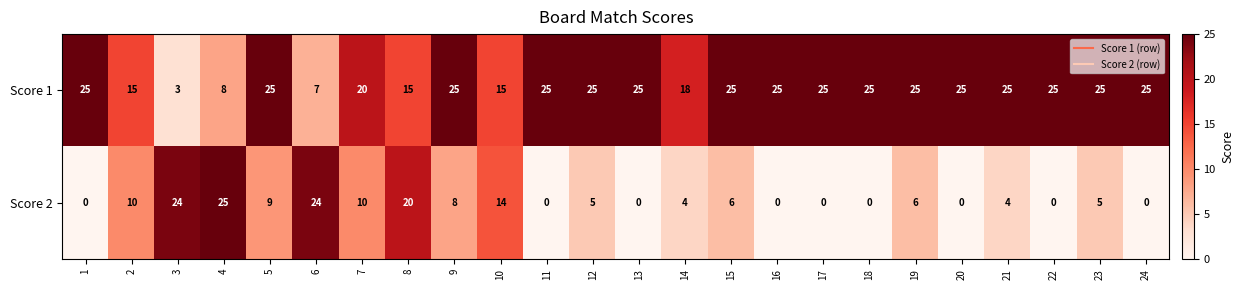

Is the value of Score 2 at 21 greater than the value of Score 1 at 12?

No